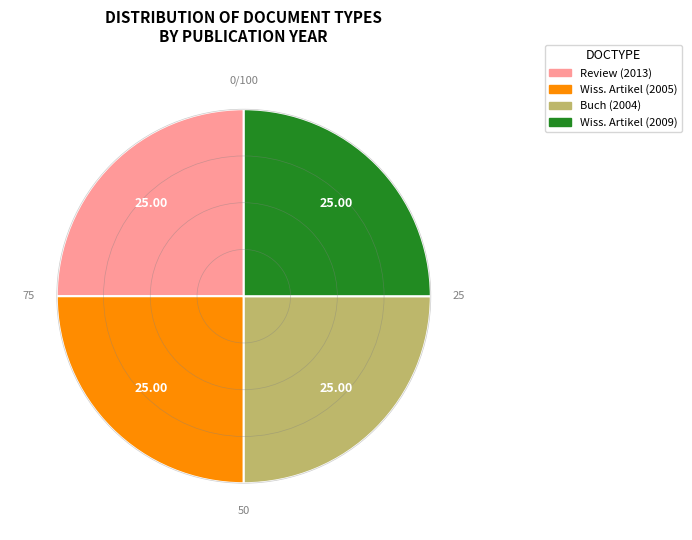

Is there any slice that represents more than half of the pie?

No